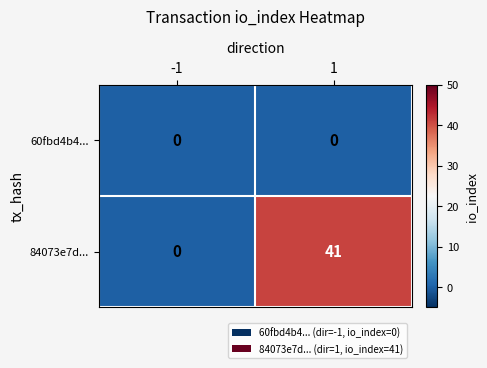

What is the spread (max minus min) of values at 1?

41